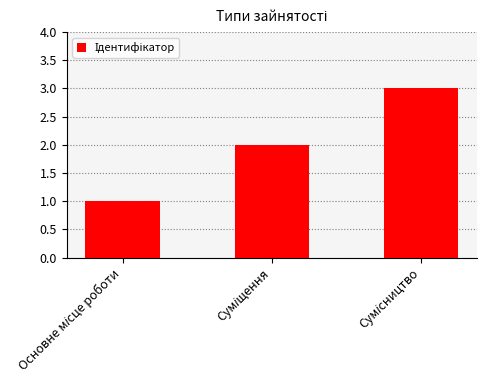

What is the greatest value displayed?

3